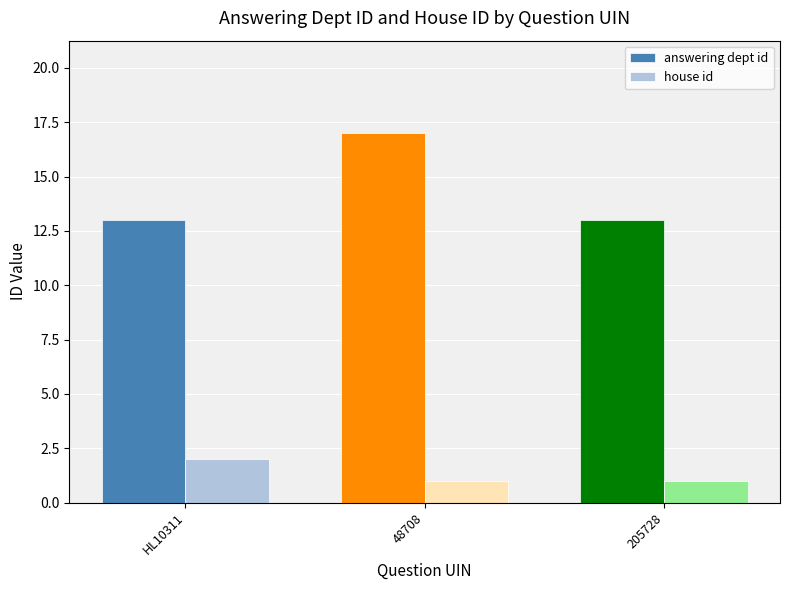

What is the difference between the highest and lowest values at 48708?

16